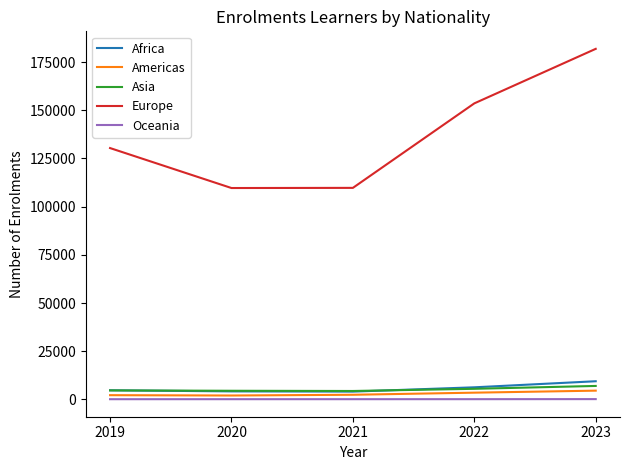

At which category is the sum across all series the highest?

2023